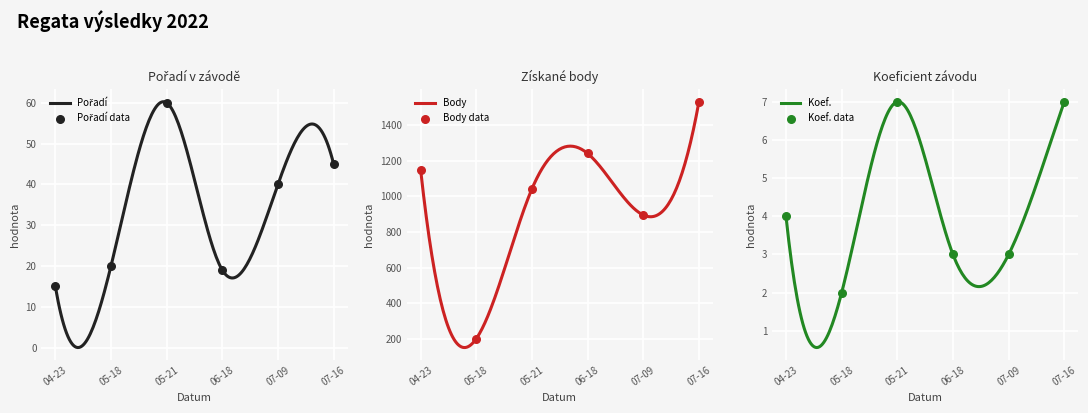

Which series has the largest total across all categories?

Body